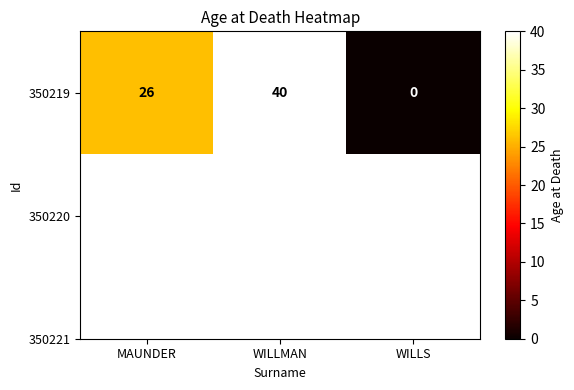

Reading left to right, extract all data points from this chart.

MAUNDER=26	WILLMAN=40	WILLS=0